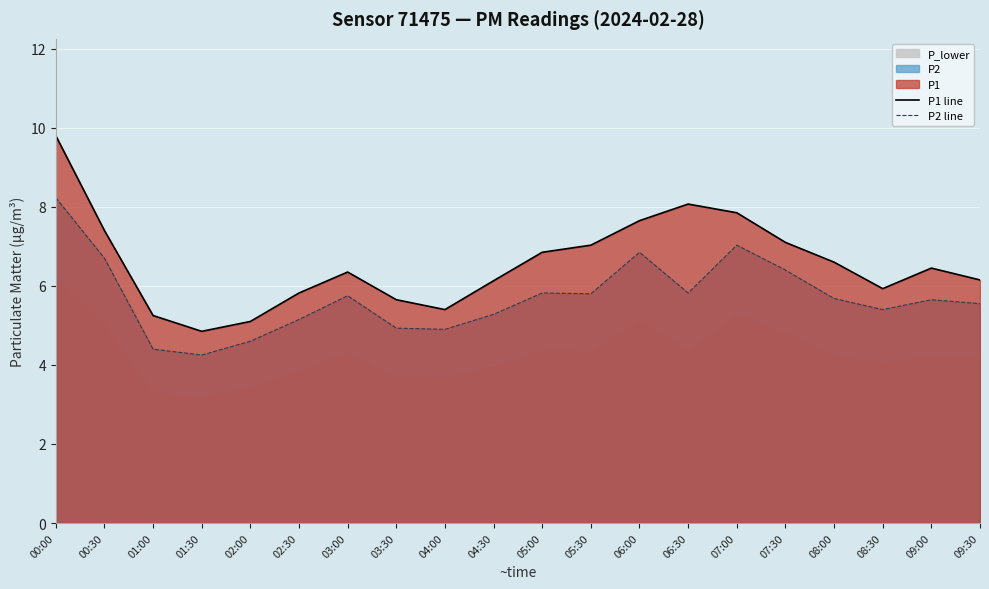

True or false: P1 line and P2 line cross at least once.

False